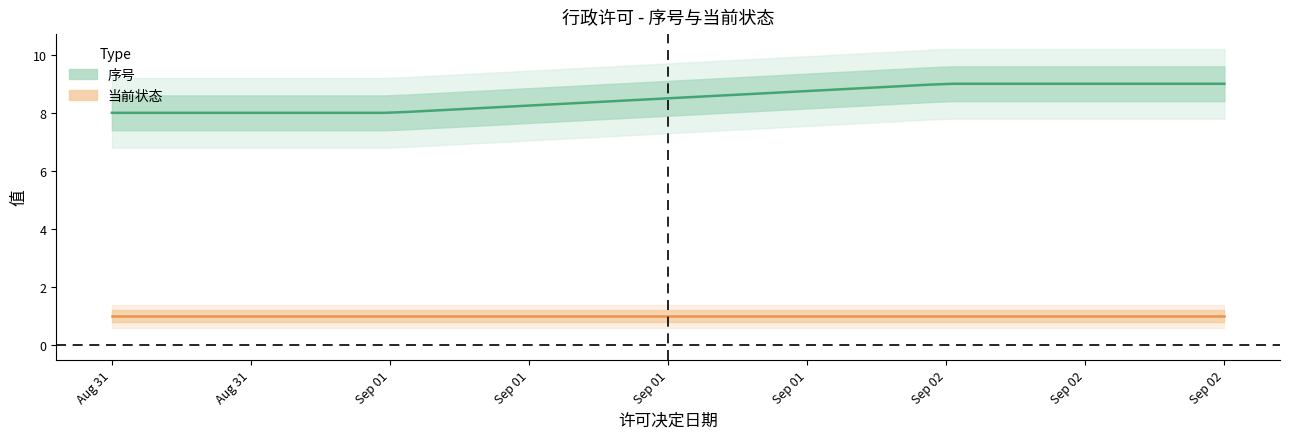

What is the difference between the 序号 values at 2025-09-02 and 2025-09-01?

1